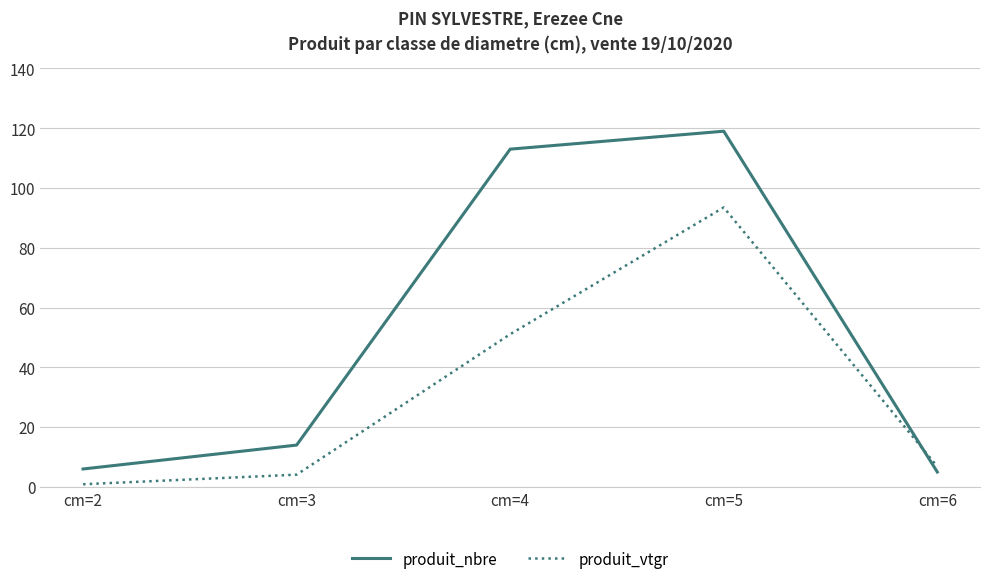

Reading left to right, what are all the values shown in this chart?

produit_nbre: 6.0	14.0	113.0	119.0	5.0
produit_vtgr: 0.9	4.1	51.1	93.5	6.8